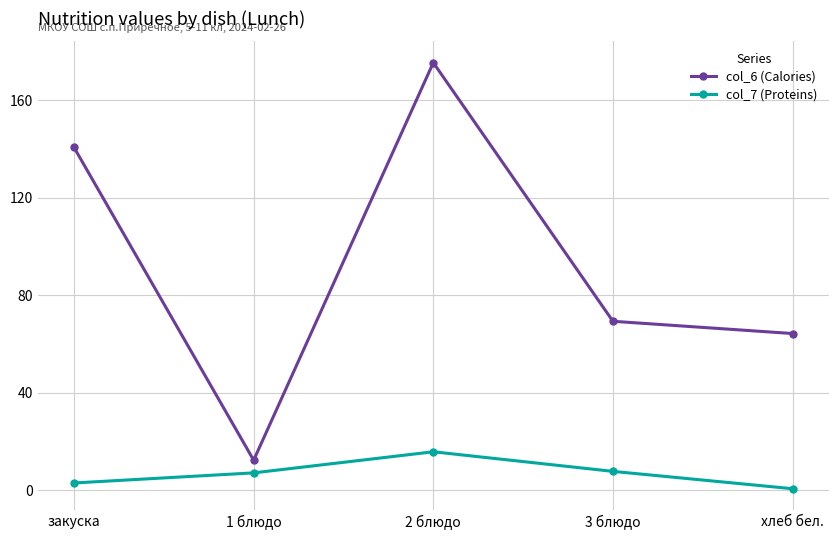

At which category does the chart reach its minimum across all series?

хлеб бел.